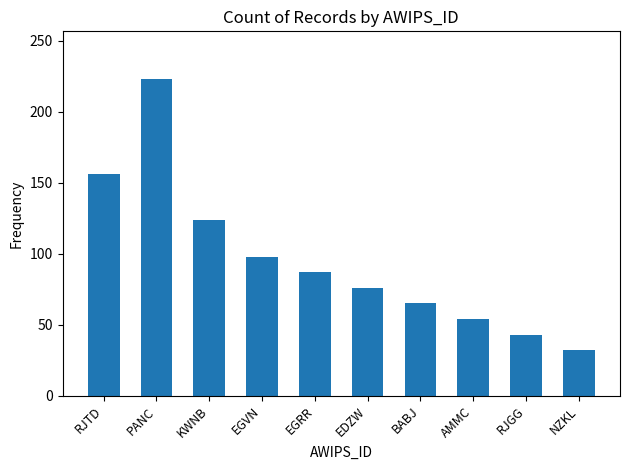

Reading left to right, extract all data points from this chart.

156	223	124	98	87	76	65	54	43	32